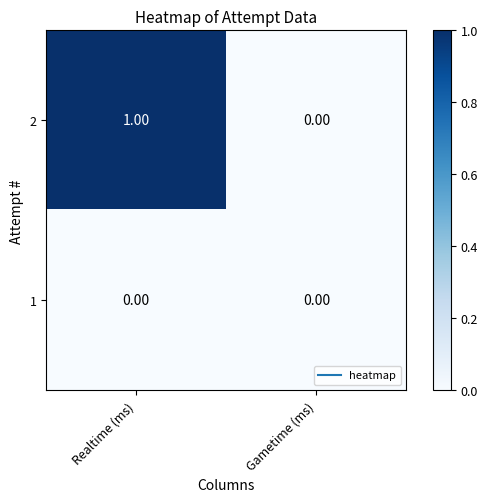

At Realtime (ms), list the series in order from largest to smallest.

2, 1